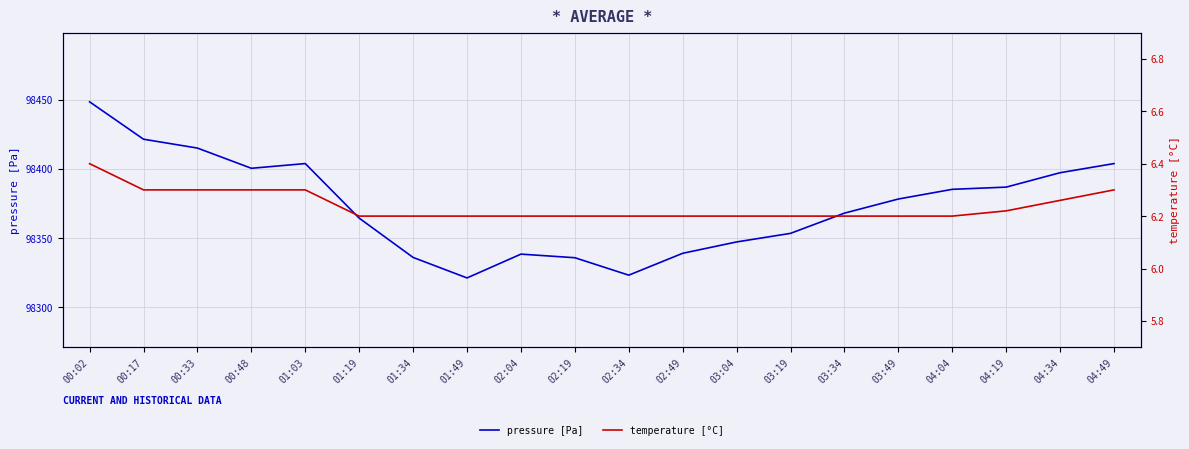

Is the value of temperature [°C] at 01:34 greater than the value of pressure [Pa] at 01:34?

No